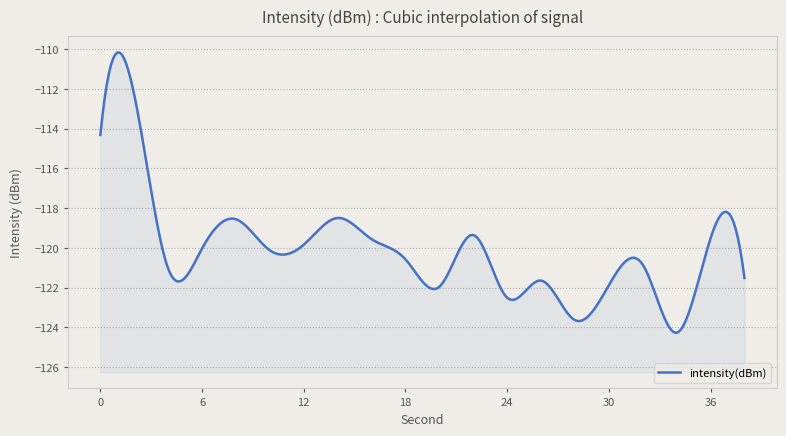

The value at 36 is -46.7. True or false?

False